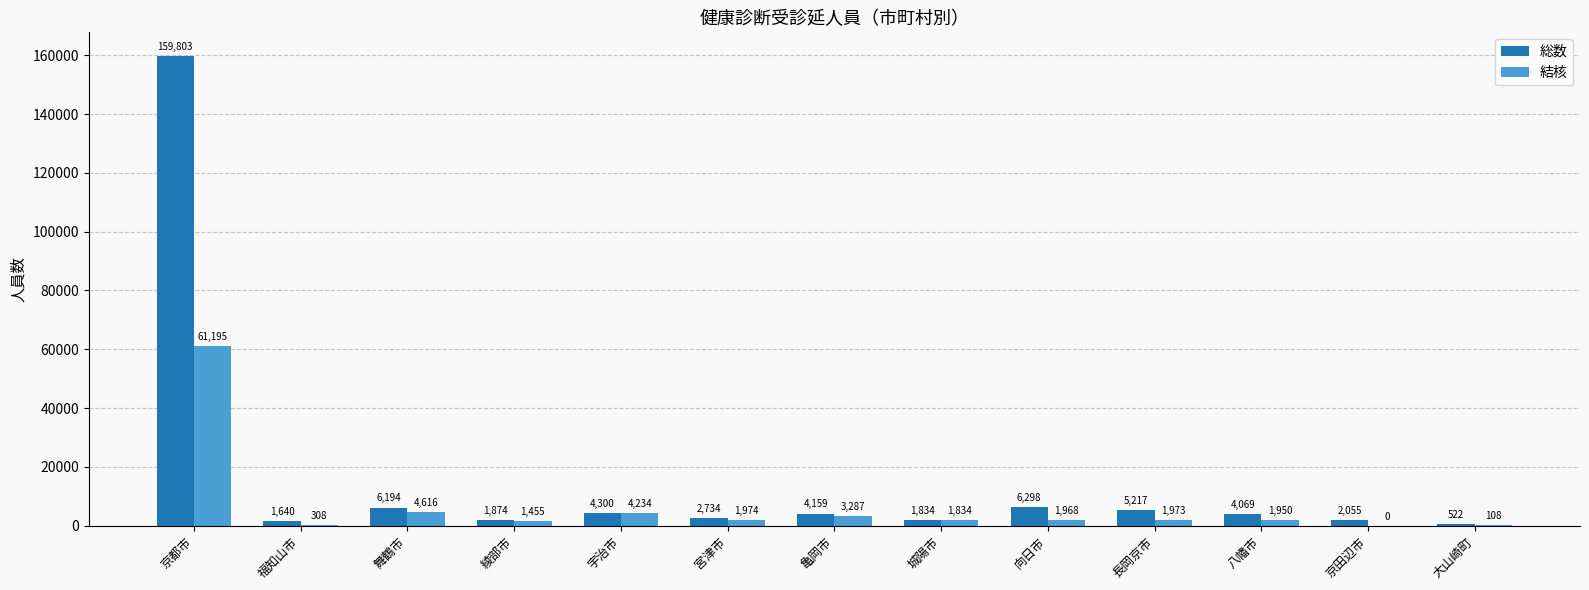

Is it true that 総数 equals 159803 at 京都市?

True